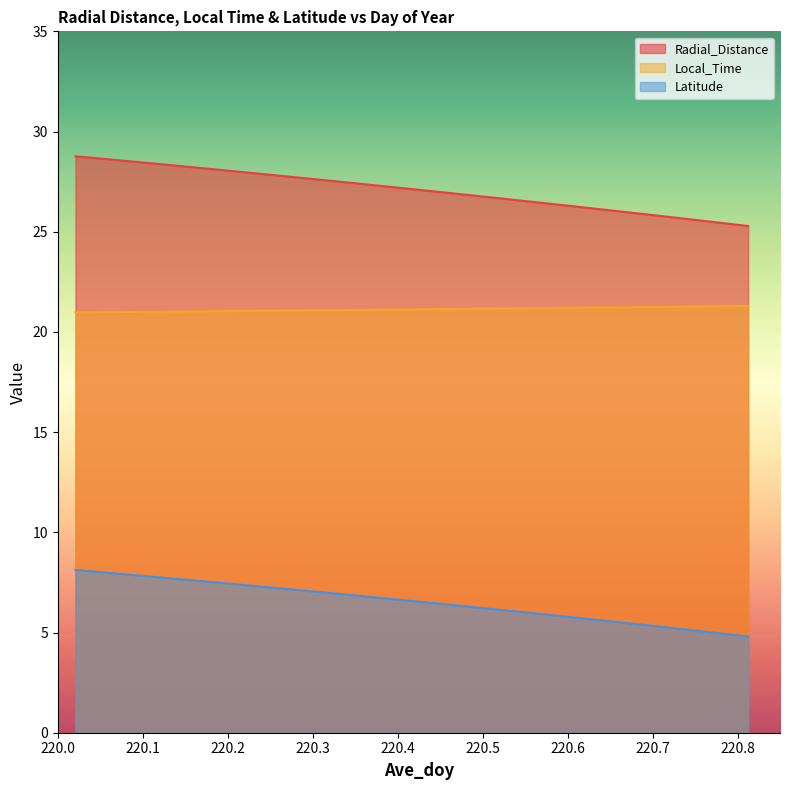

What are all the series names shown in the legend?

Radial_Distance, Local_Time, Latitude